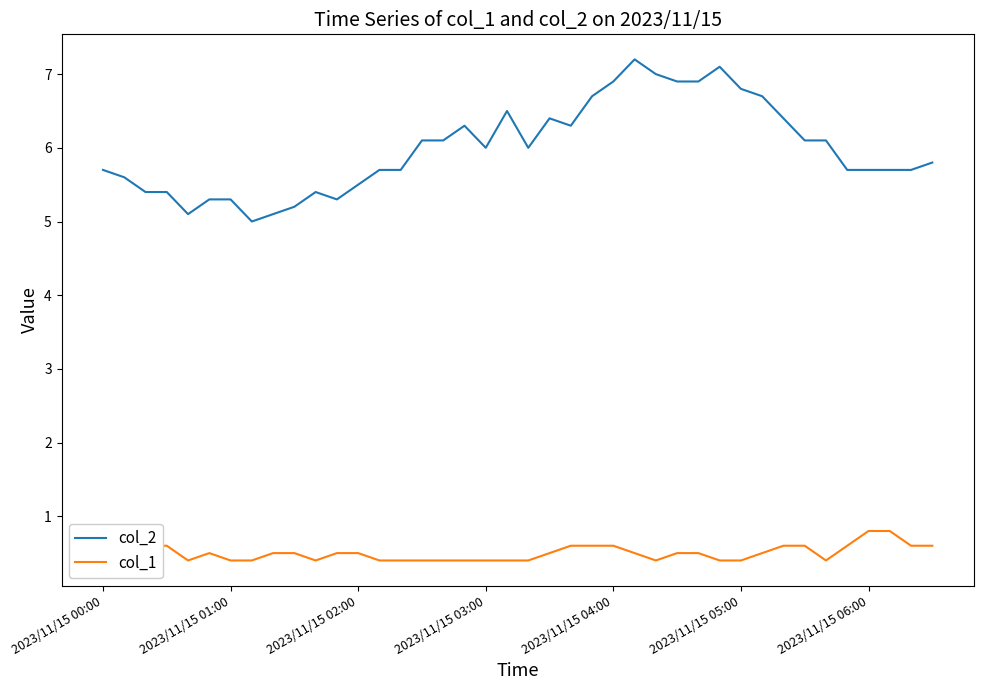

How many lines are shown in the chart?

2